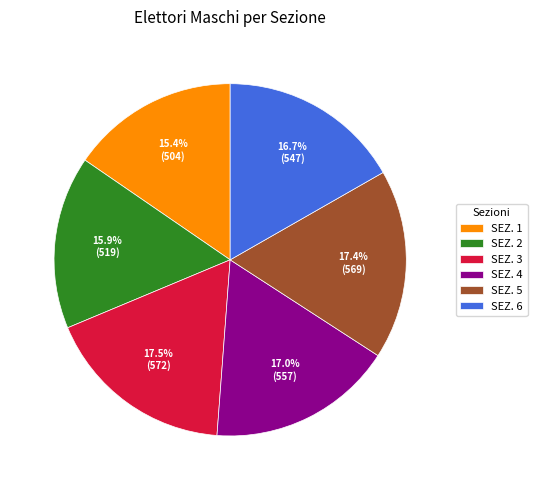

What portion of the pie excludes SEZ. 4?

83.0%